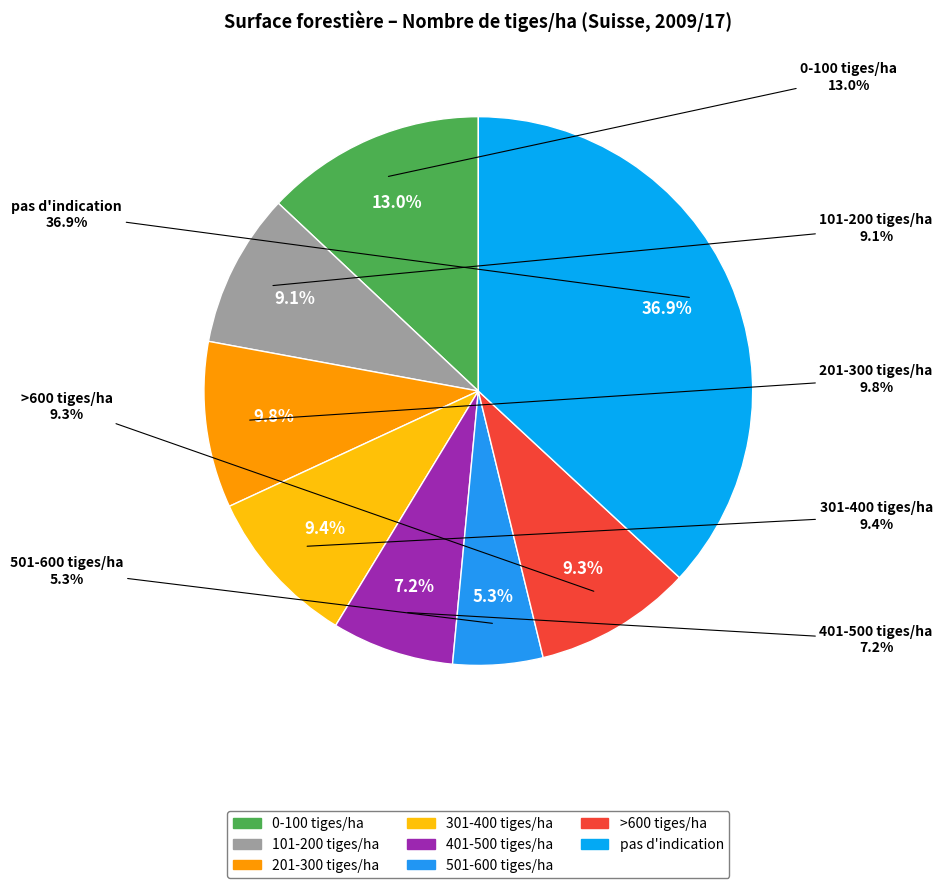

Does any single category account for the majority?

No